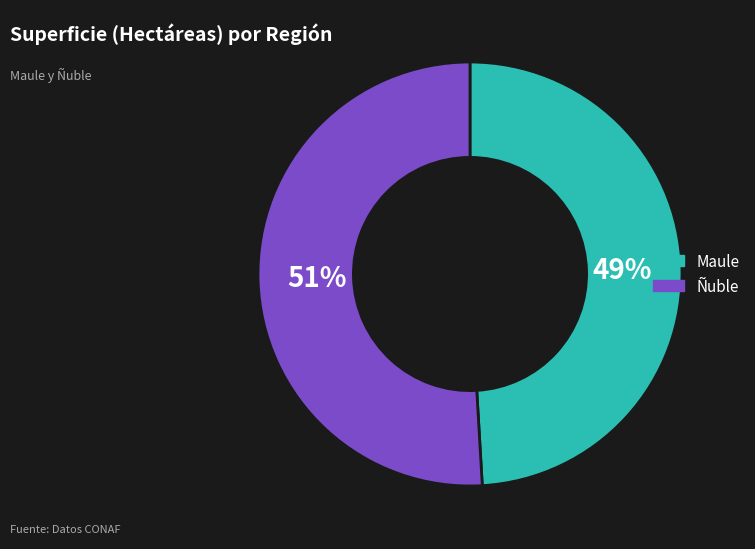

To the nearest percent, what is the combined percentage of Ñuble and Maule?

100%